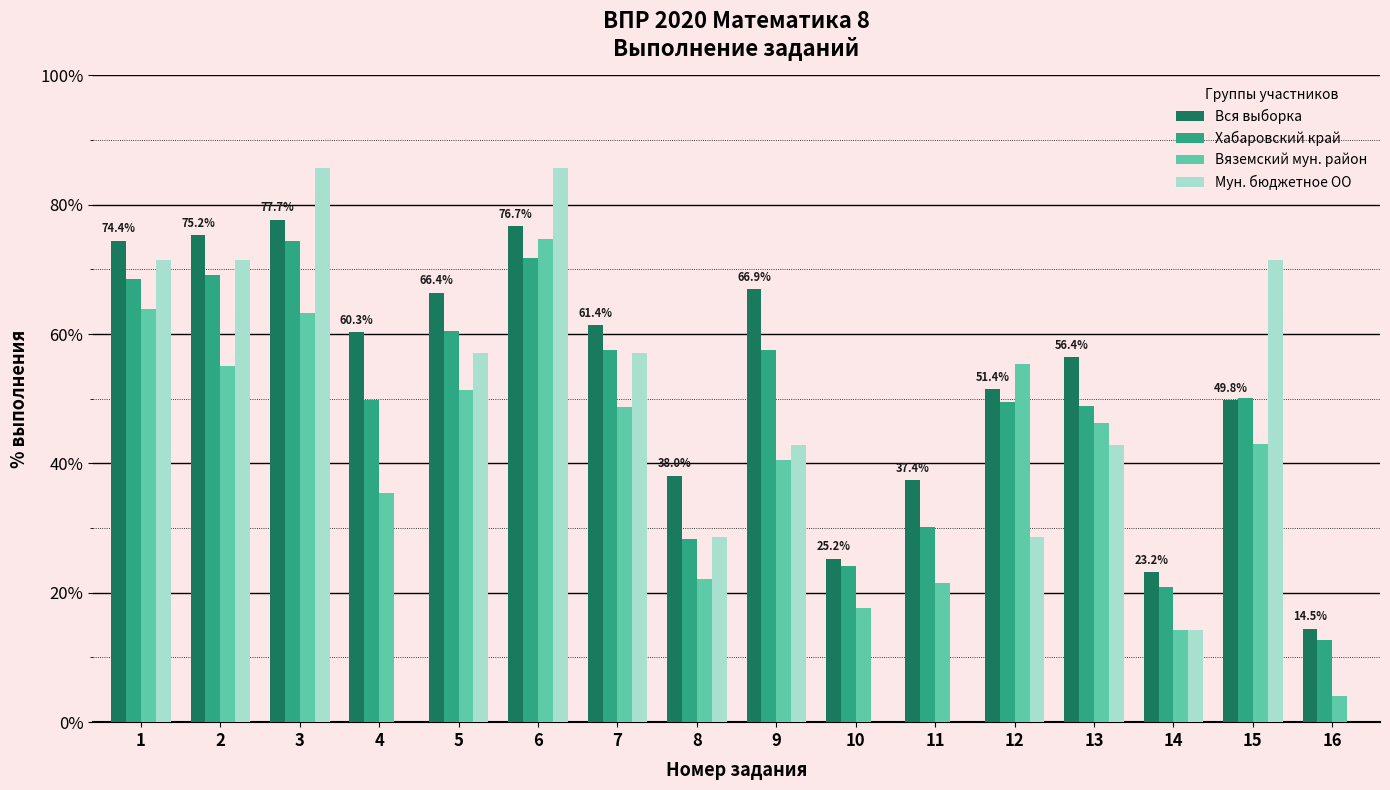

What is the sum of all Хабаровский край values?

773.8